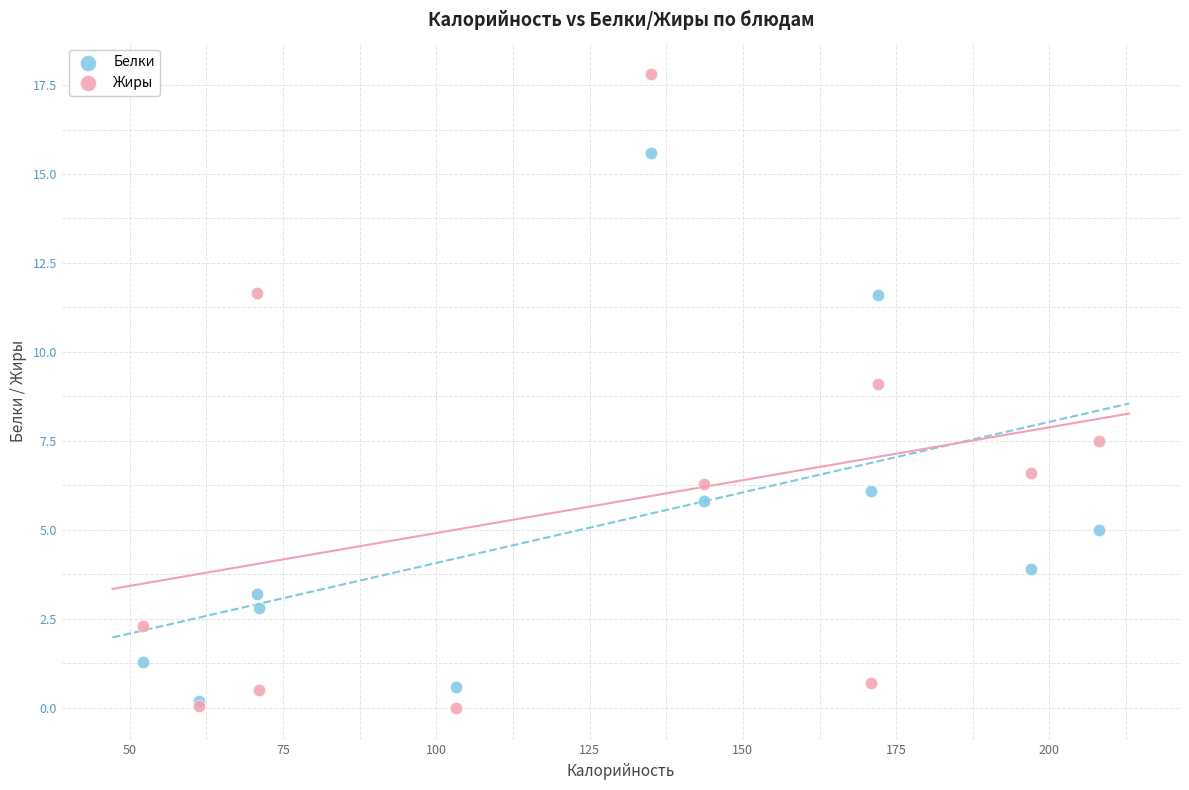

Across all series, what Y value is closest to 8?

7.5